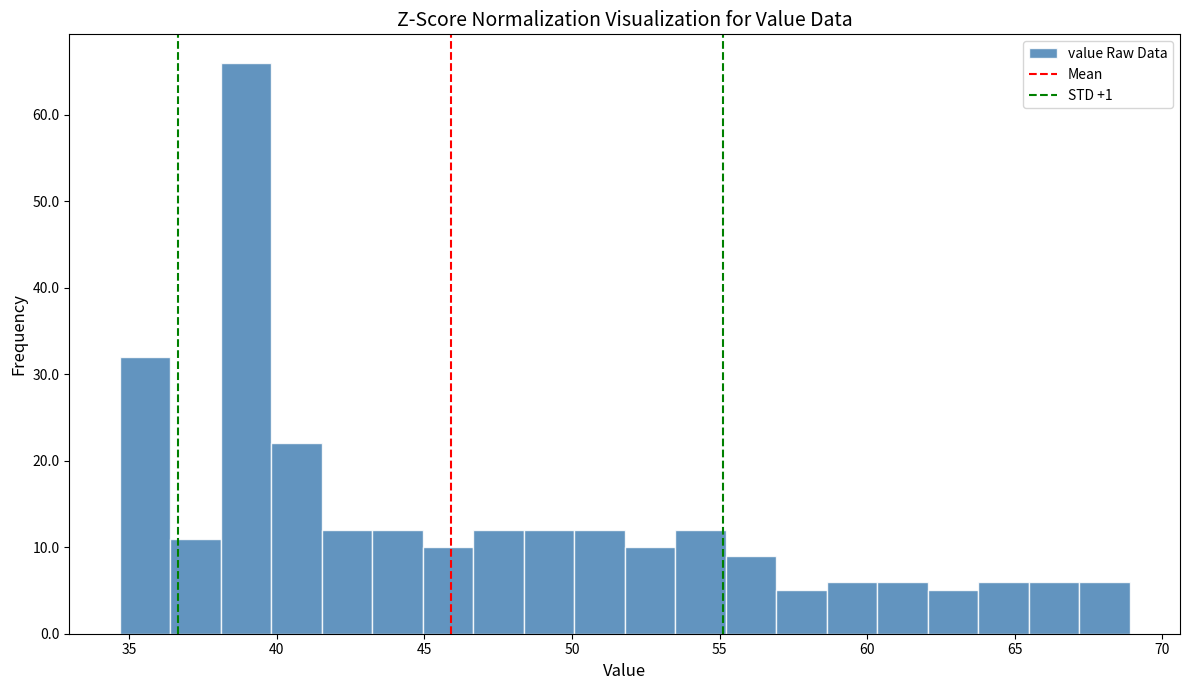

Around what value on the x-axis is the tallest bar? Give the approximate position of its centre, as read against the axis.

39.0